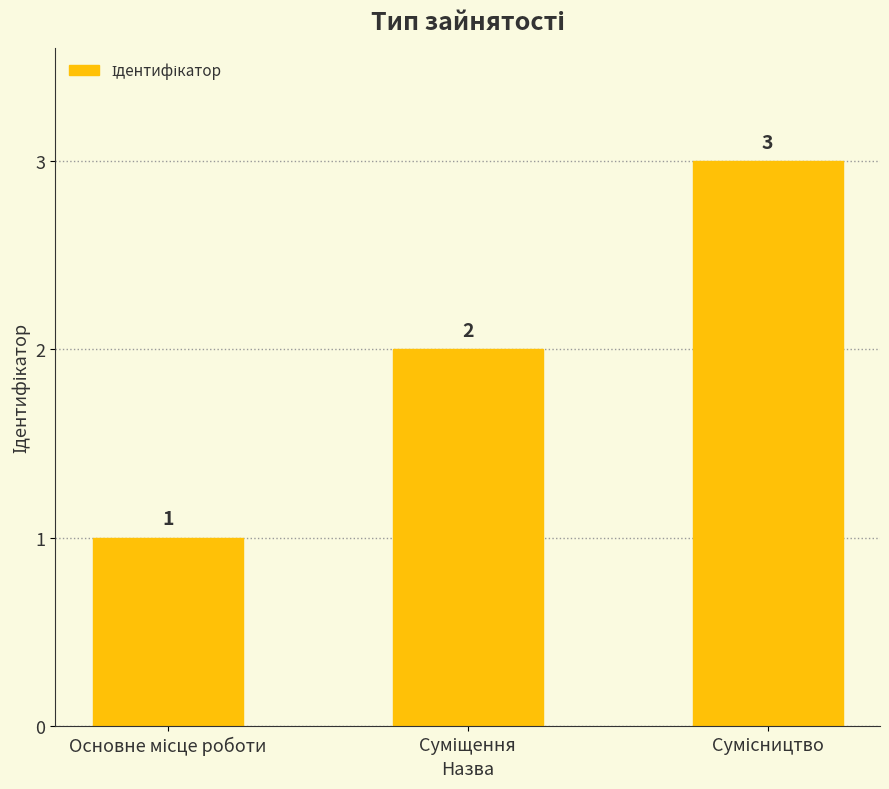

What is the value of the 1st bar from the left?

1